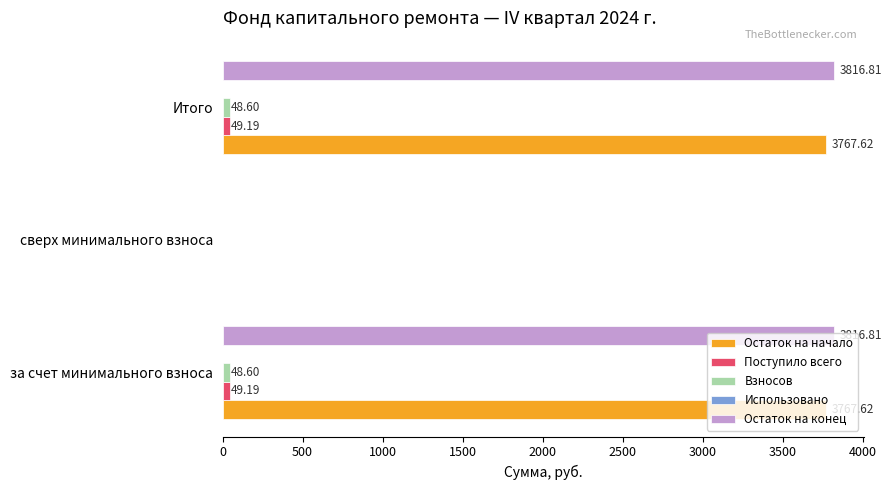

Between за счет минимального взноса and сверх минимального взноса, which series saw the biggest shift?

Остаток на конец